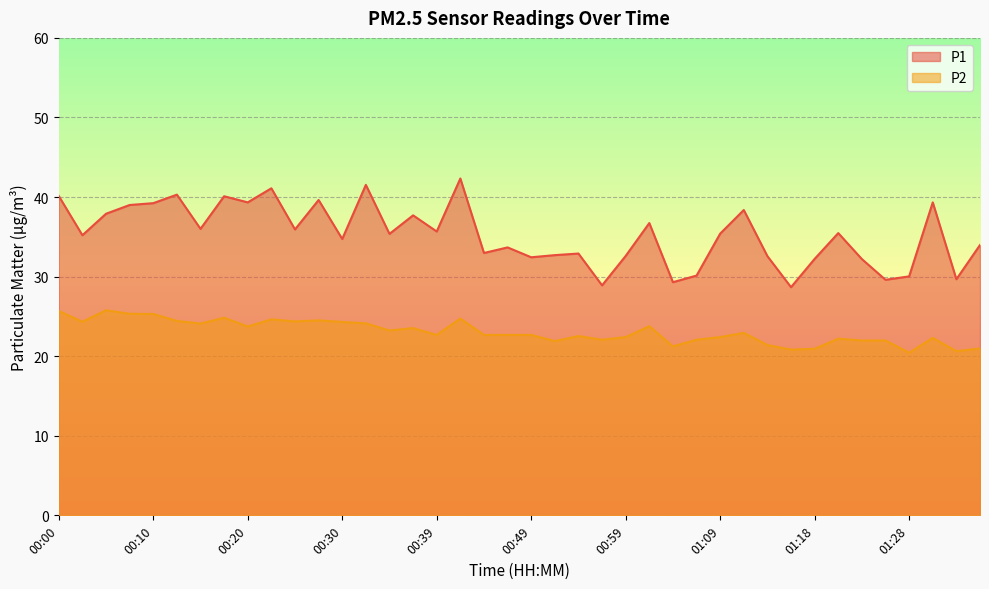

Rank the series at 01:01 from lowest to highest value.

P2, P1